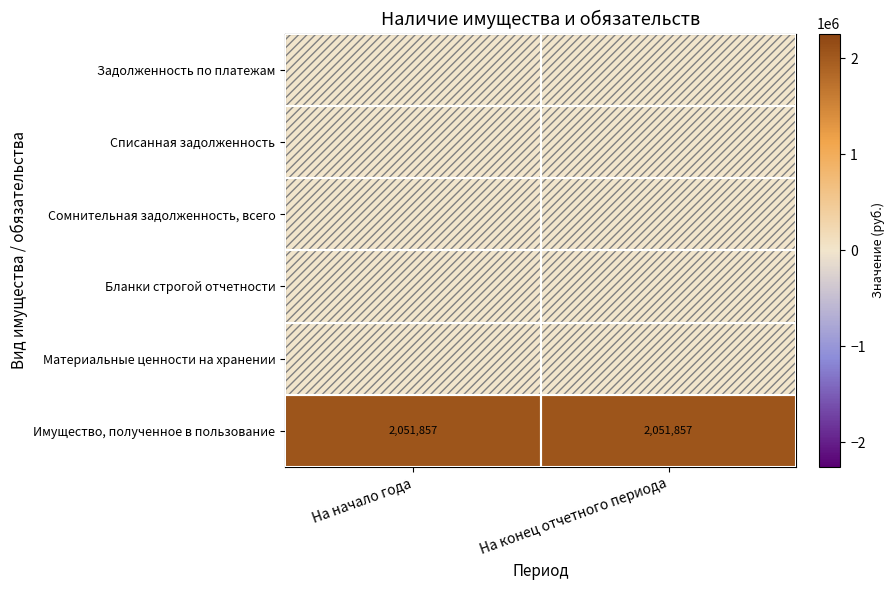

What is the sum of the Имущество, полученное в пользование values at На начало года and На конец отчетного периода?

4103714